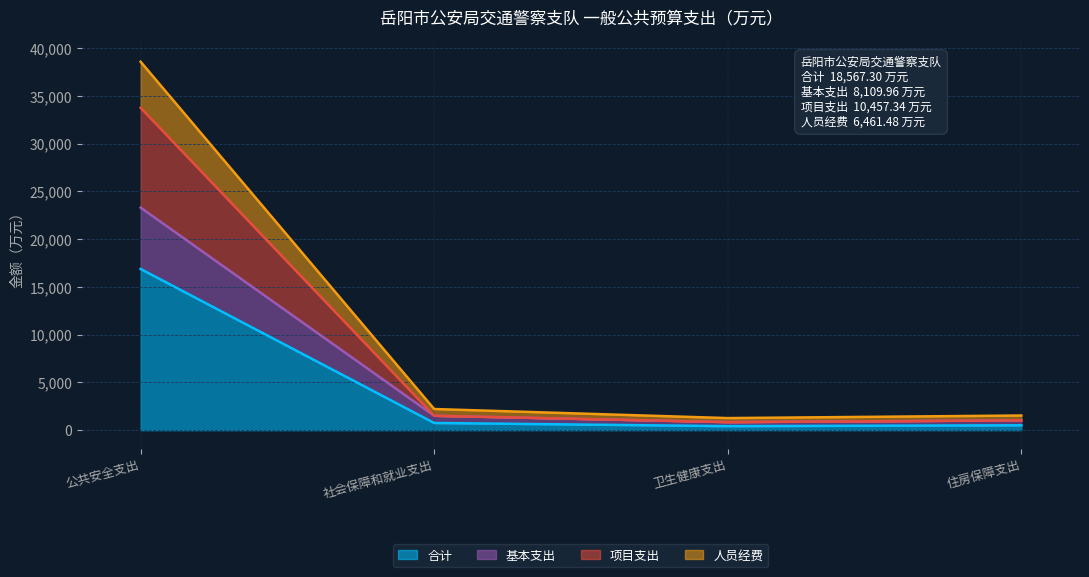

At which category is the sum across all series the highest?

公共安全支出